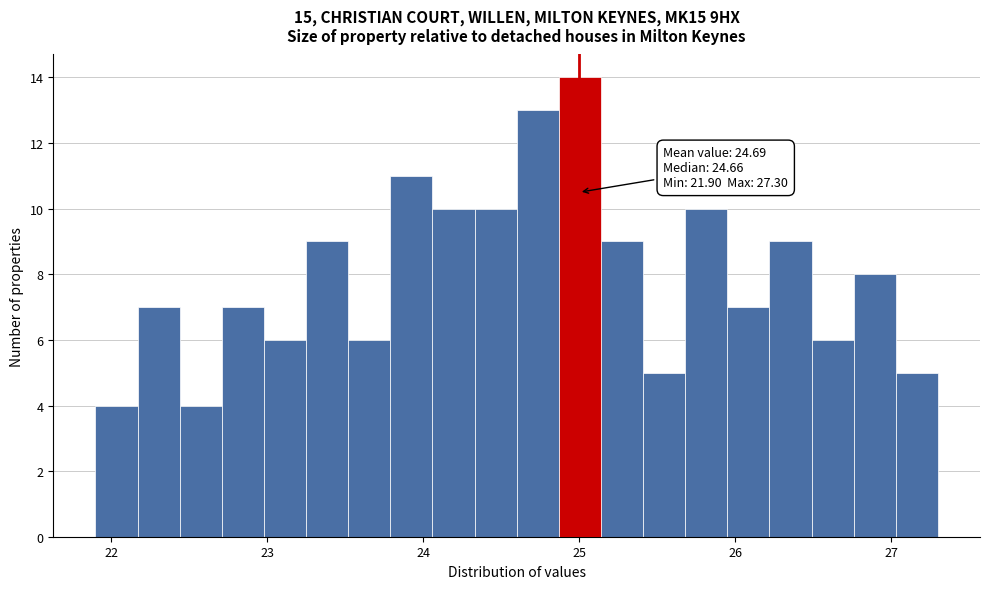

Around what value on the x-axis is the tallest bar? Give the approximate position of its centre, as read against the axis.

25.0